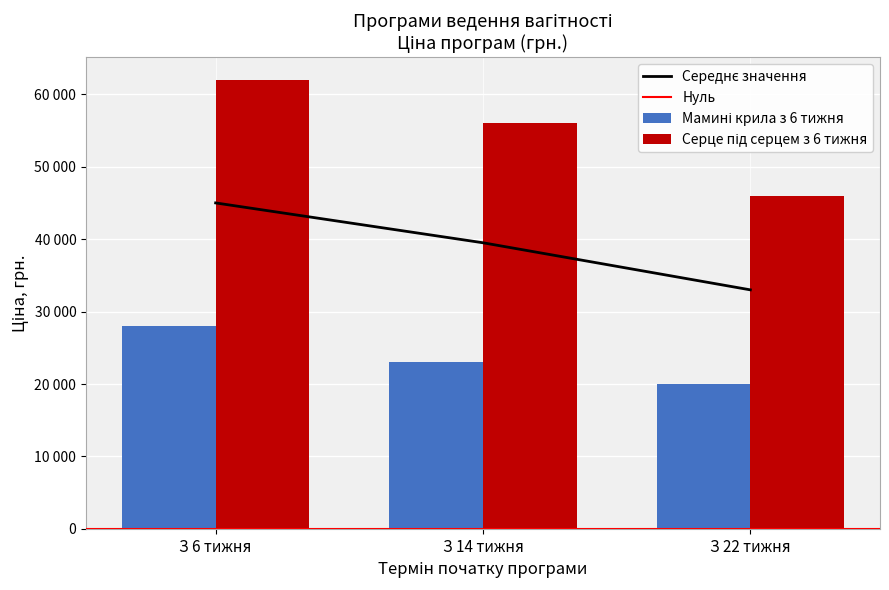

At which label does Мамині крила з 6 тижня first exceed 23000?

З 6 тижня